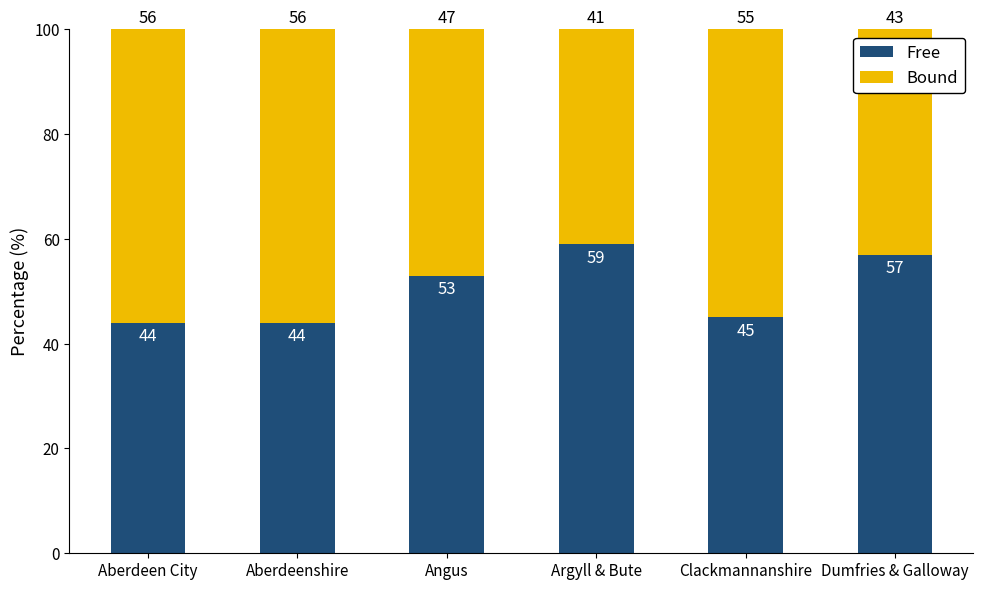

Are the bars grouped side by side (vs. stacked)?

No